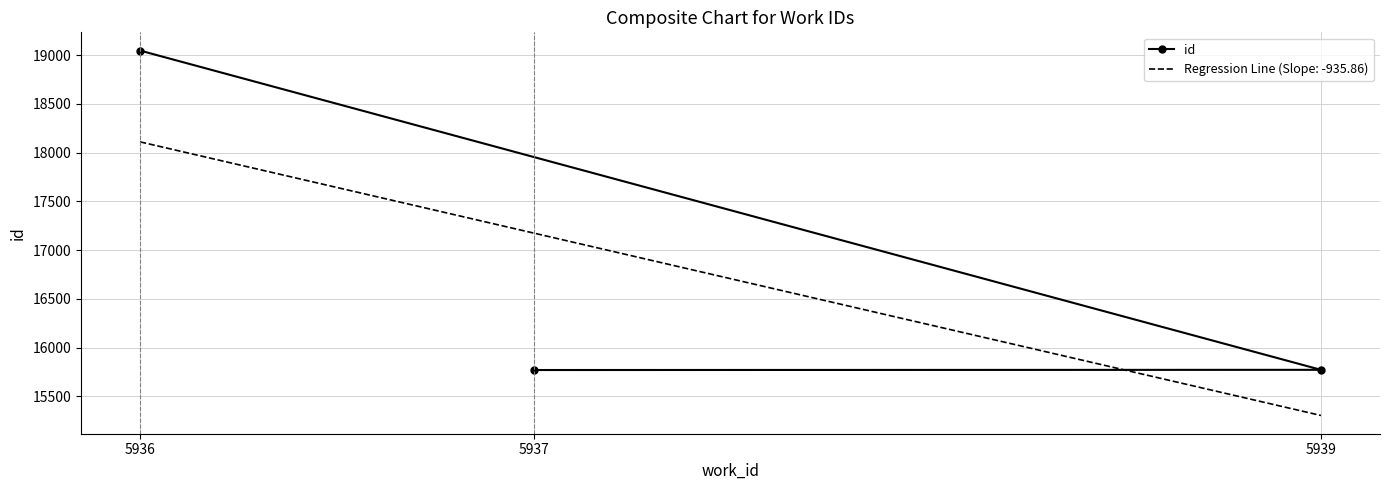

How many lines are shown in the chart?

1